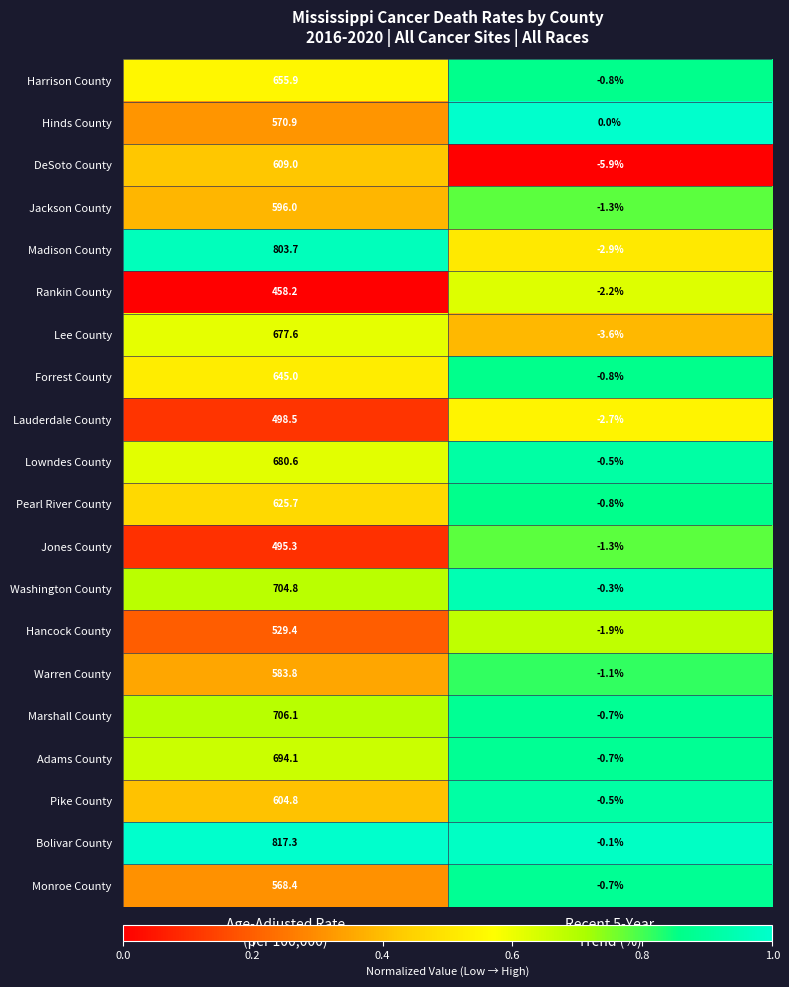

What is the difference between the maximum and minimum values in the Jackson County series?

597.3